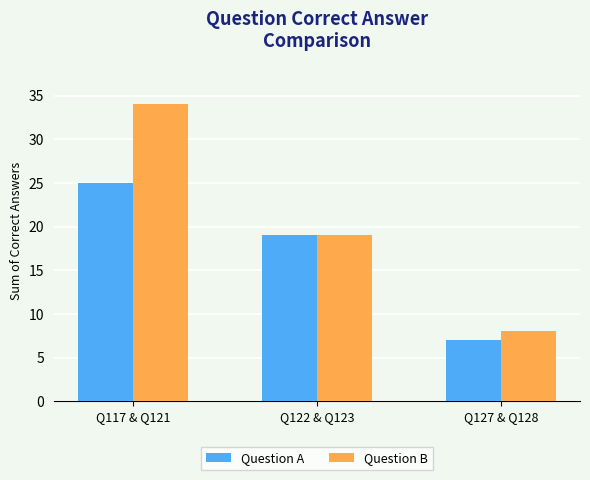

What are all the series names shown in the legend?

Question A, Question B